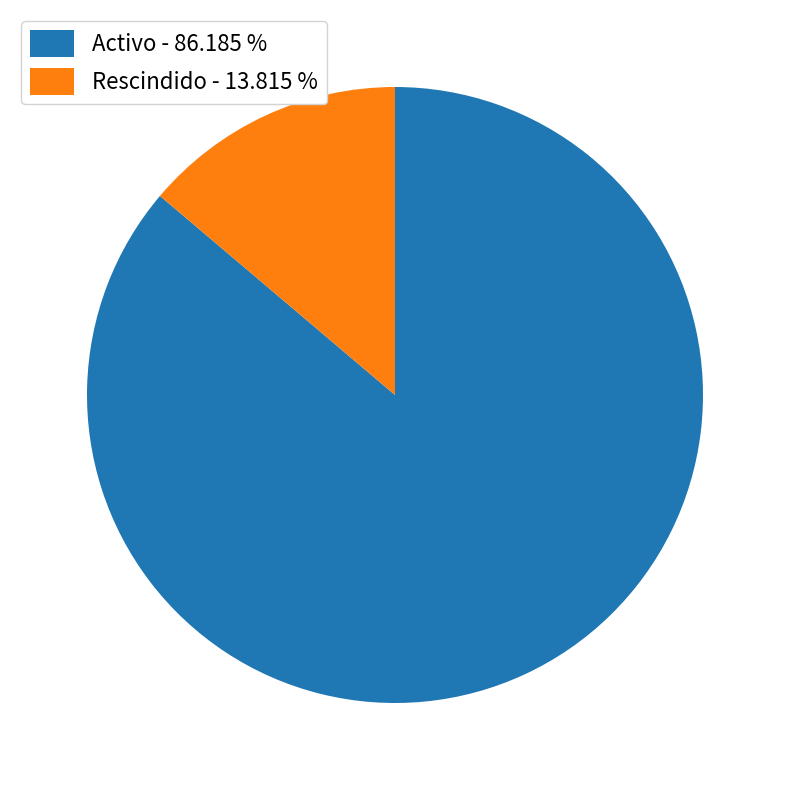

Which slice is the smallest?

Rescindido - 13.815 %